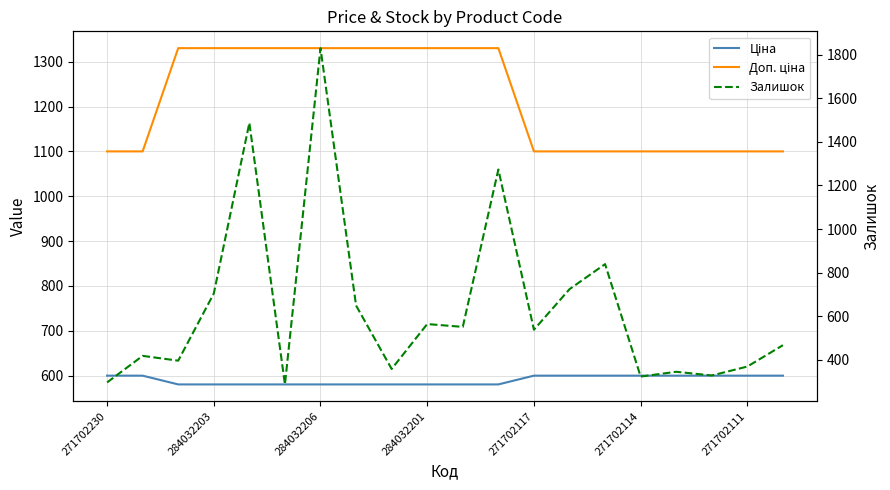

What is the difference between the highest and lowest values at 271702230?

804.0